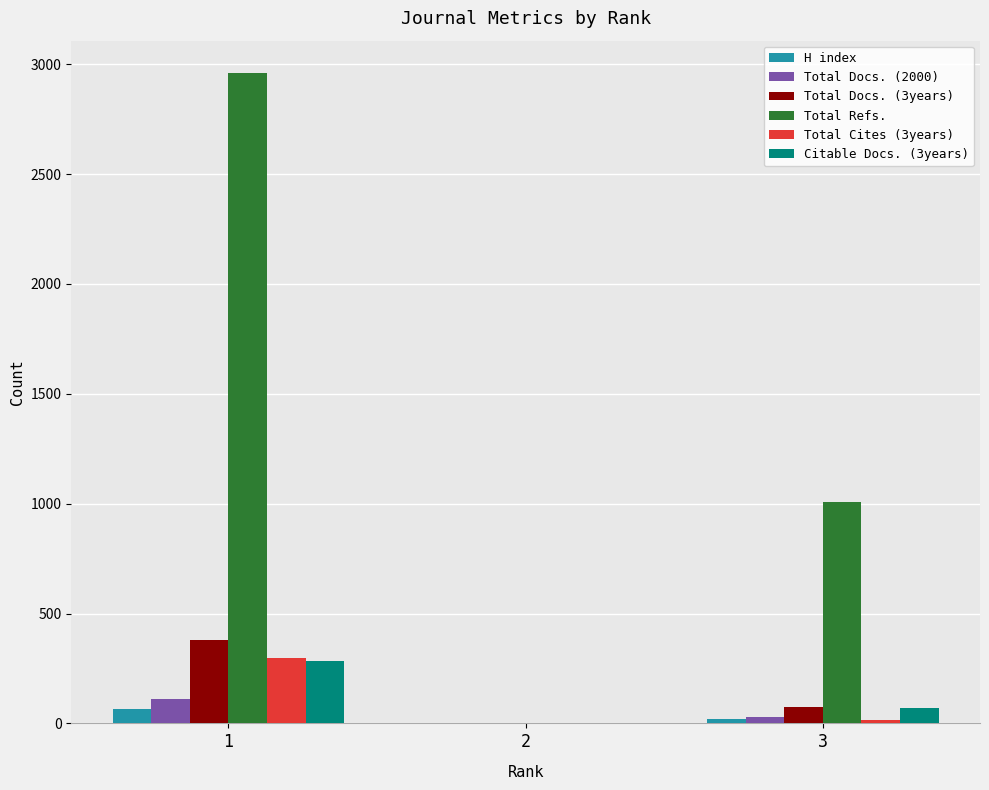

At which label is Total Docs. (3years) closest to 189?

3